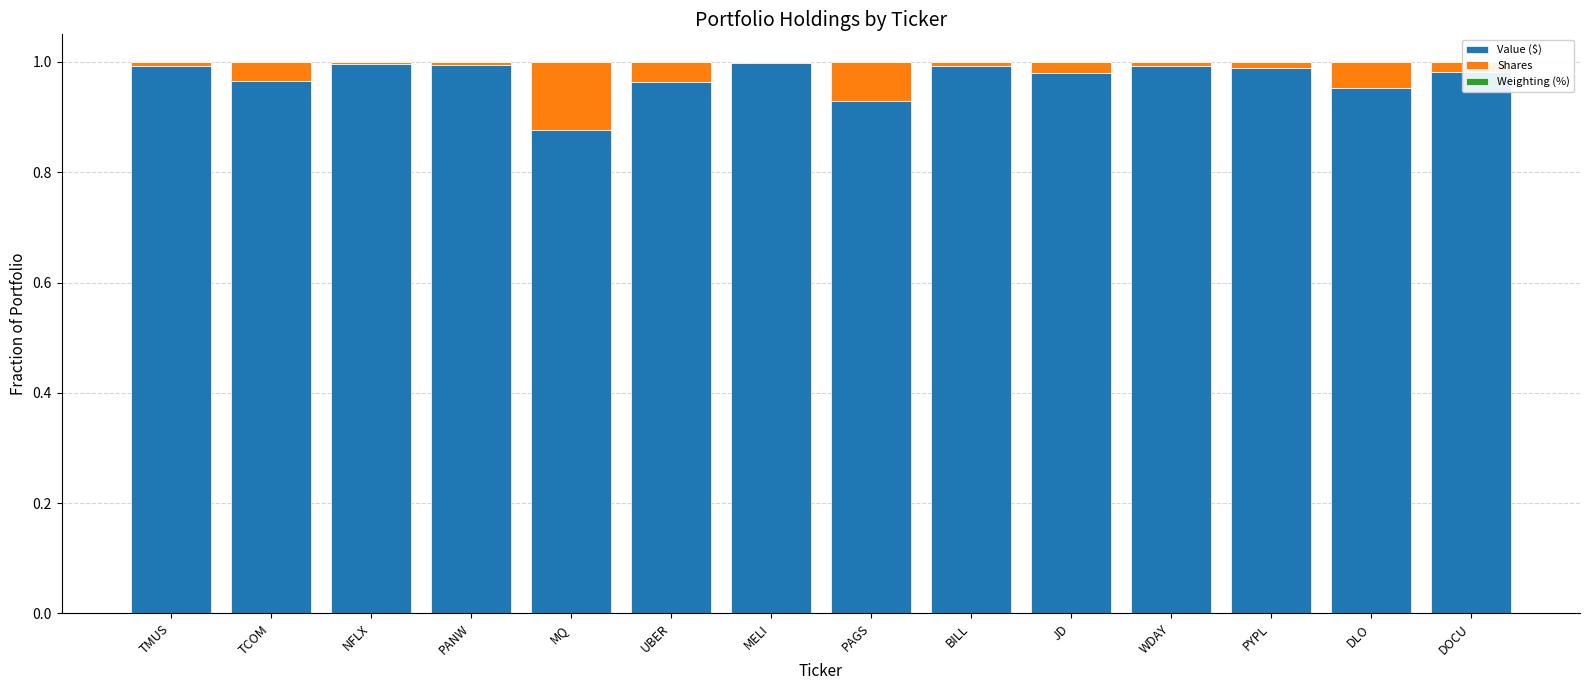

True or false: Value ($) has a value of 1.0 at TMUS.

True